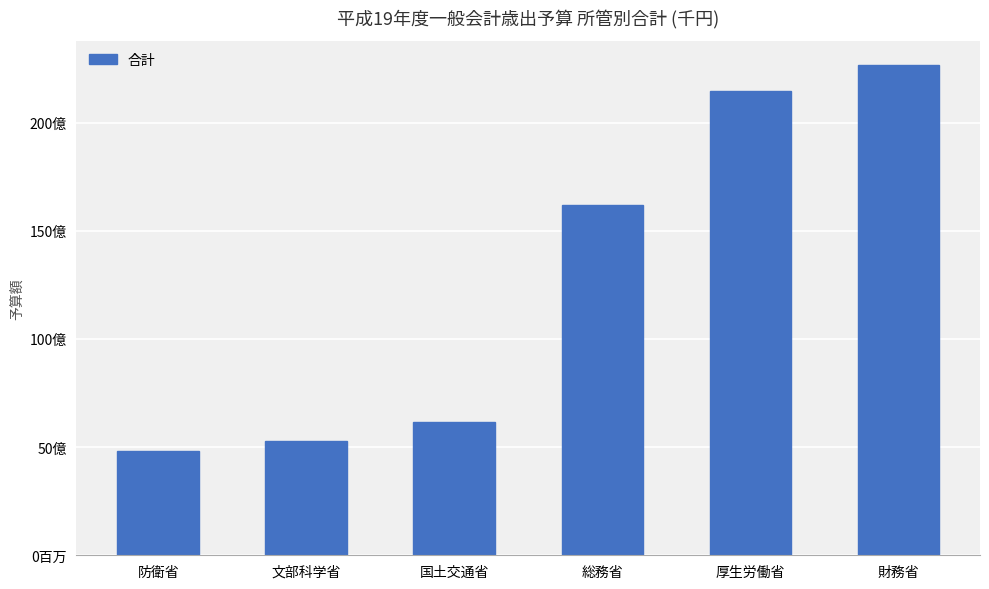

Are the bars horizontal?

No